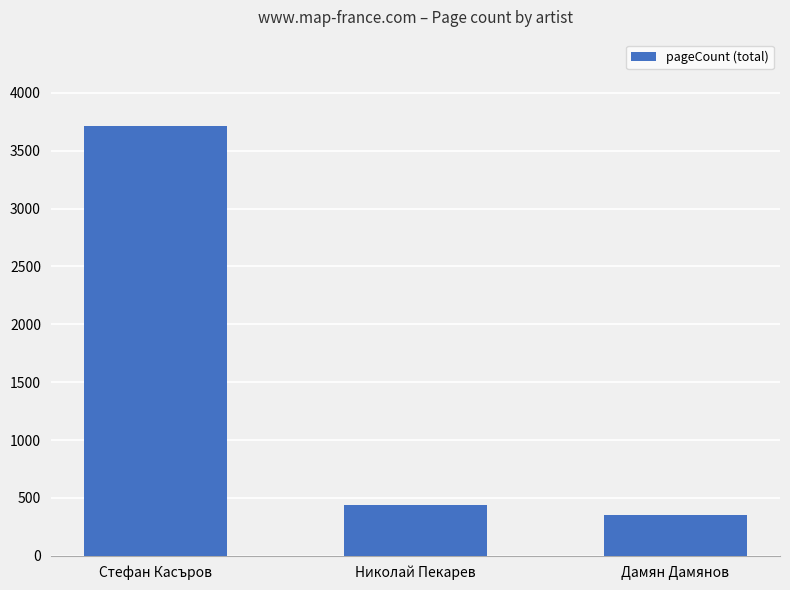

Does the chart contain any negative values?

No